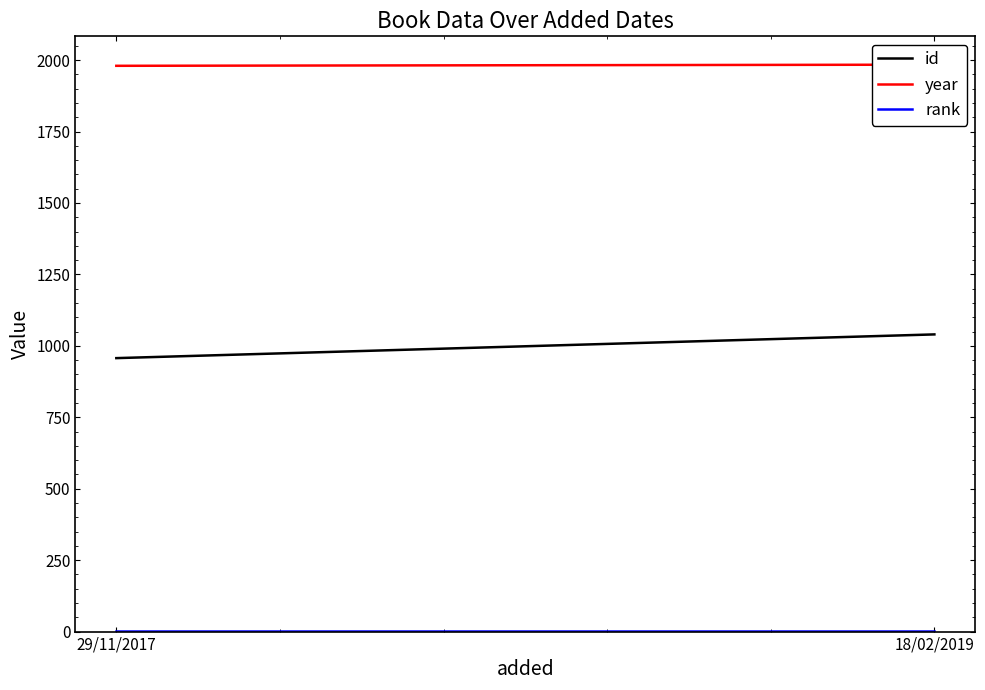

Reading left to right, extract all data points from this chart.

id: 957	1040
year: 1980	1984
rank: 1	1